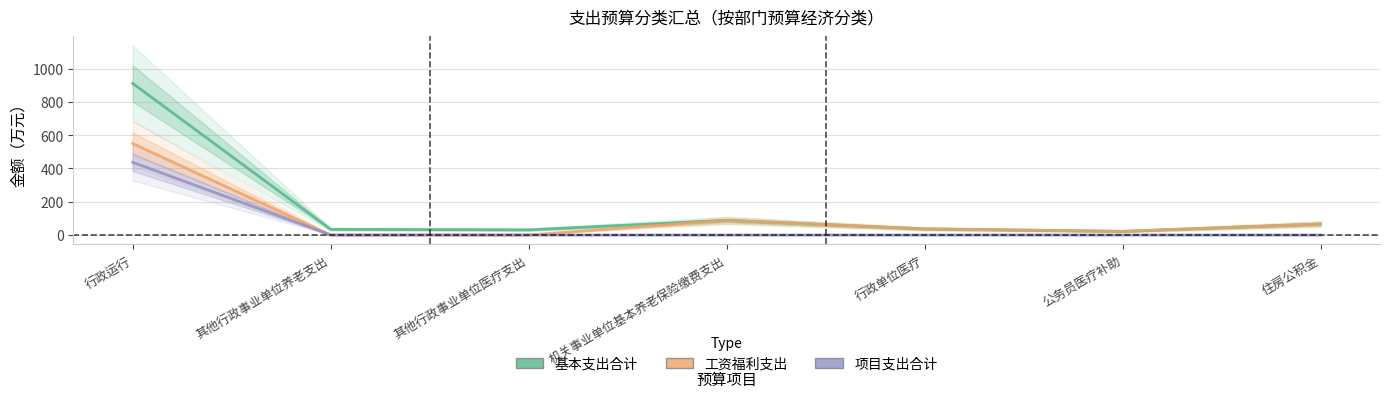

True or false: 基本支出合计 has more than 0 interior local peaks.

True